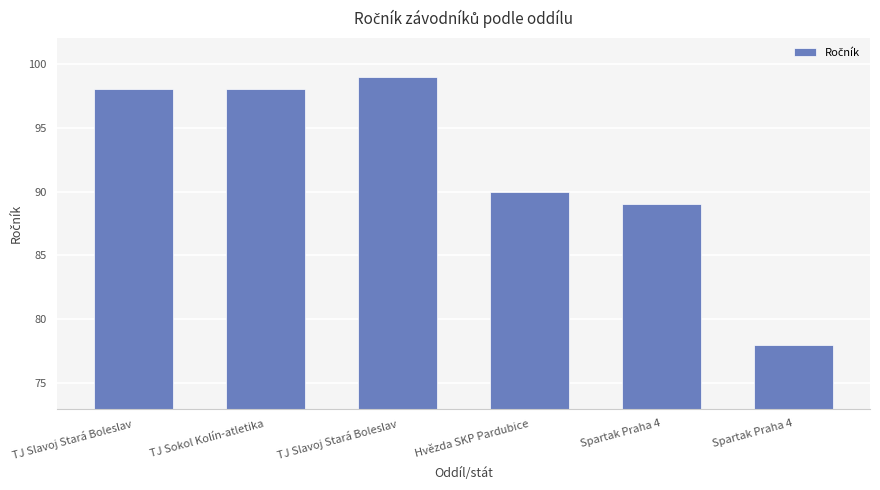

What is the difference between the values at TJ Slavoj Stará Boleslav and Spartak Praha 4?

10